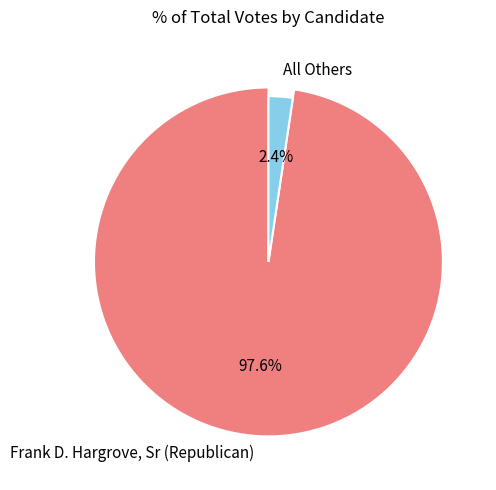

To the nearest percent, what percentage of the pie is All Others?

2%